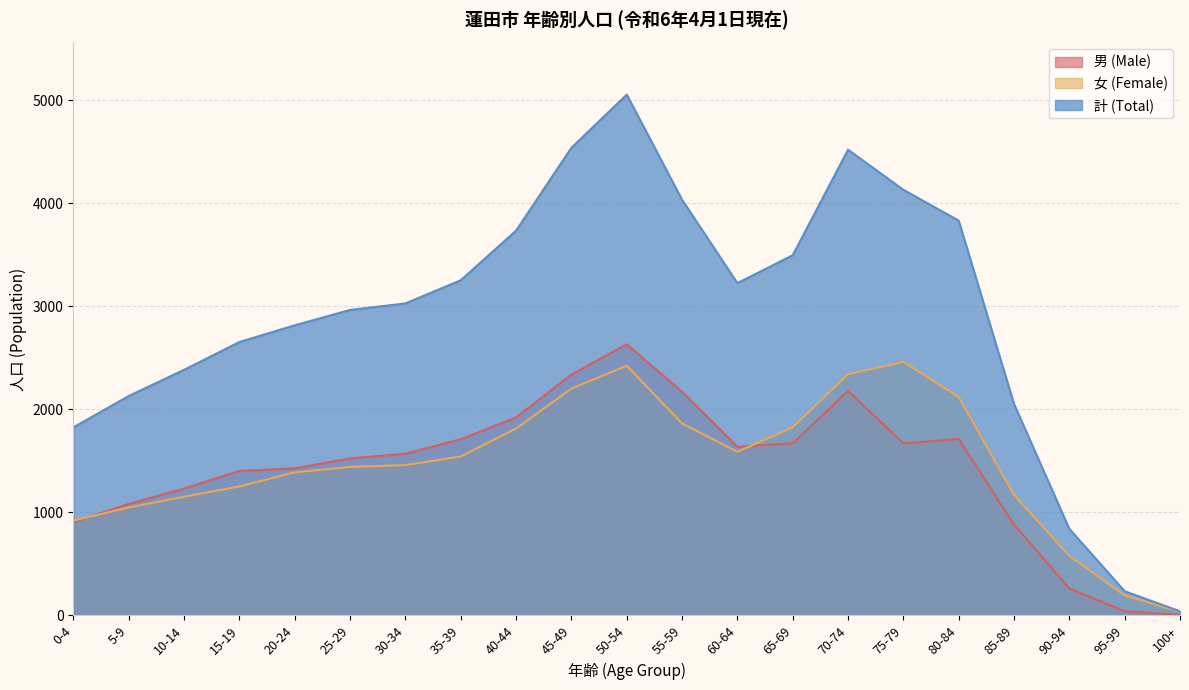

Does the chart have visible grid lines?

Yes